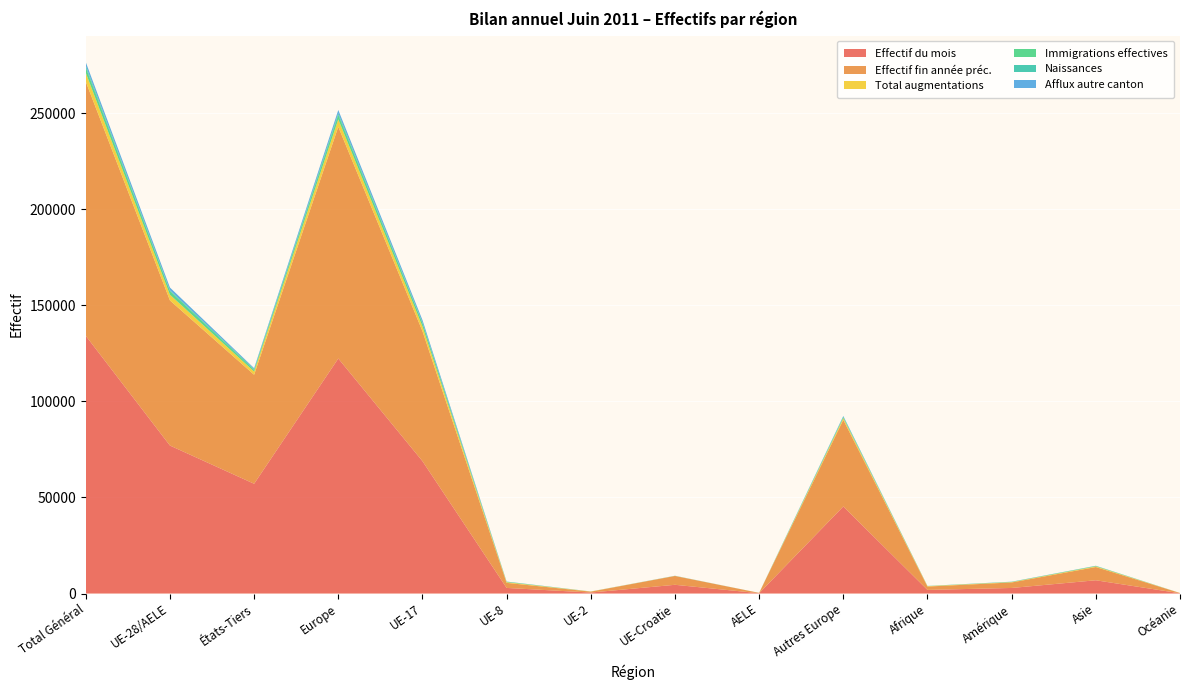

Reading left to right, transcribe all the data shown in this chart.

Effectif du mois: Total Général=134148	UE-28/AELE=77020	États-Tiers=57128	Europe=122325	UE-17=68898	UE-8=2911	UE-2=507	UE-Croatie=4540	AELE=164	Autres Europe=45305	Afrique=1877	Amérique=2891	Asie=6895	Océanie=131
Effectif fin année préc.: Total Général=132276	UE-28/AELE=75533	États-Tiers=56743	Europe=120614	UE-17=67668	UE-8=2638	UE-2=474	UE-Croatie=4590	AELE=163	Autres Europe=45081	Afrique=1746	Amérique=2865	Asie=6891	Océanie=136
Total augmentations: Total Général=4654	UE-28/AELE=2979	États-Tiers=1675	Europe=3913	UE-17=2511	UE-8=354	UE-2=57	UE-Croatie=48	AELE=9	Autres Europe=934	Afrique=214	Amérique=181	Asie=337	Océanie=4
Immigrations effectives: Total Général=2720	UE-28/AELE=1934	États-Tiers=786	Europe=2311	UE-17=1670	UE-8=207	UE-2=27	UE-Croatie=22	AELE=8	Autres Europe=377	Afrique=62	Amérique=137	Asie=204	Océanie=3
Naissances: Total Général=914	UE-28/AELE=389	États-Tiers=525	Europe=822	UE-17=344	UE-8=25	UE-2=0	UE-Croatie=19	AELE=1	Autres Europe=433	Afrique=26	Amérique=10	Asie=55	Océanie=1
Afflux autre canton: Total Général=1855	UE-28/AELE=1416	États-Tiers=439	Europe=1695	UE-17=1274	UE-8=95	UE-2=10	UE-Croatie=35	AELE=2	Autres Europe=279	Afrique=24	Amérique=73	Asie=61	Océanie=2